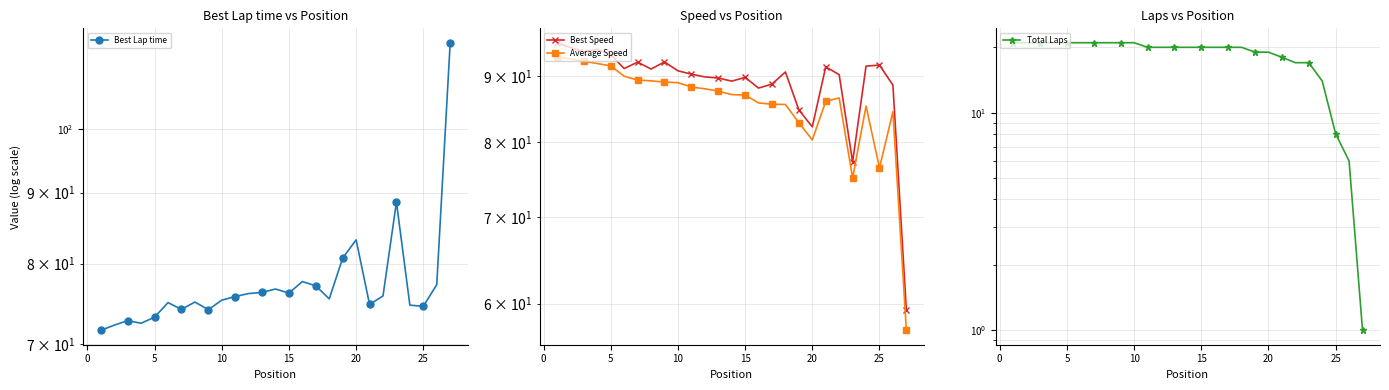

Which series ends up on top after the final intersection of Best Speed and Best Lap time?

Best Lap time